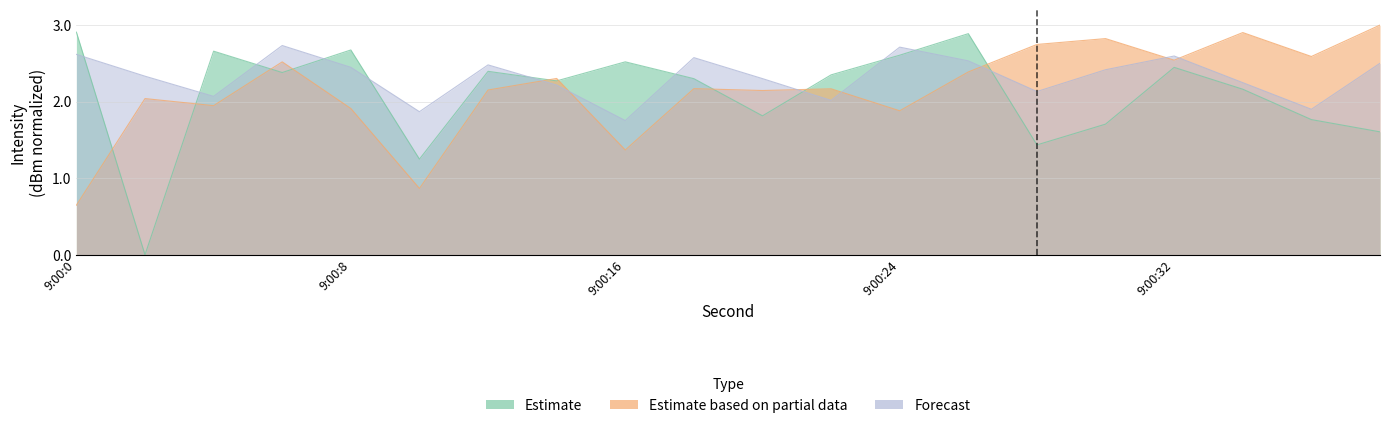

What is the highest value of the Estimate based on partial data series?

3.0